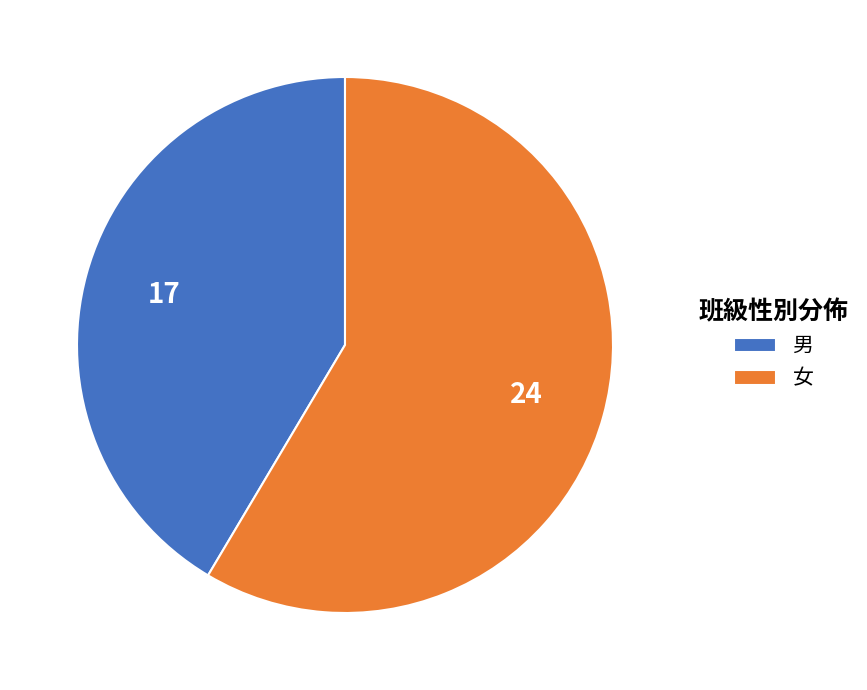

Between 女 and 男, which is larger?

女